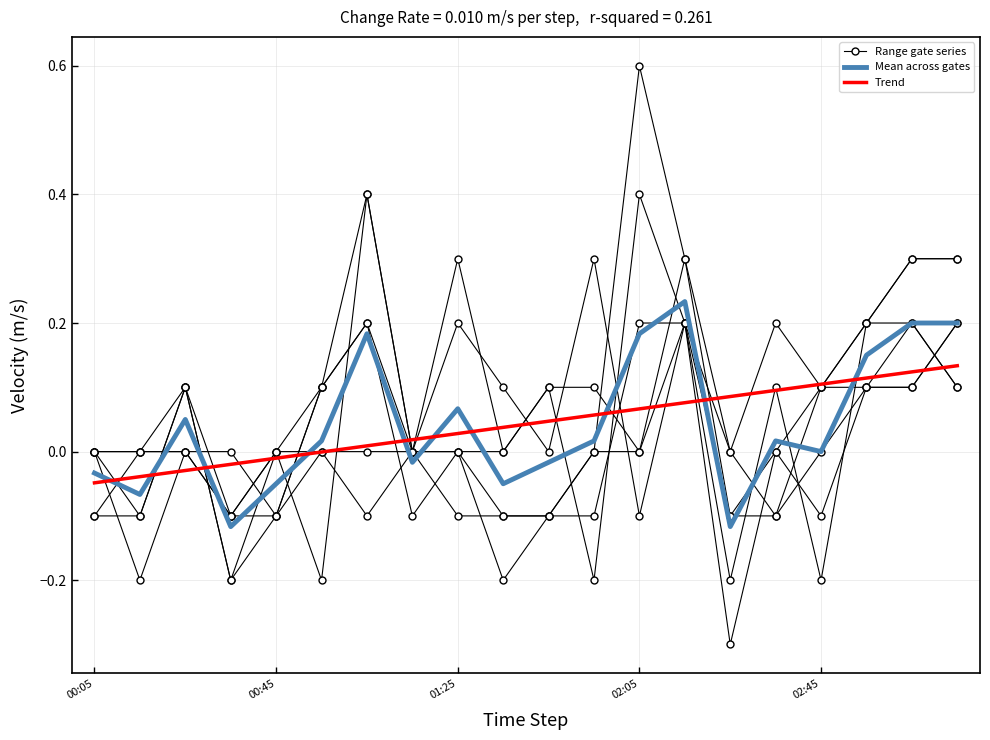

Does the chart display data point markers on the line(s)?

No